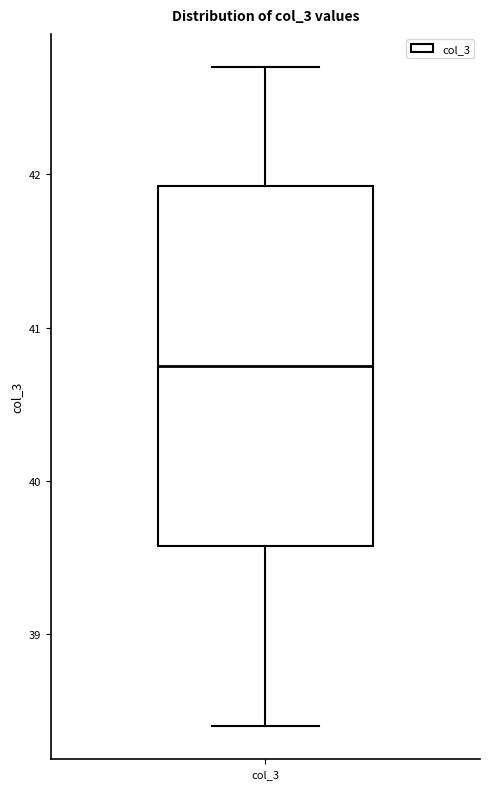

Transcribe this box plot: give where the median line is, the range the box spans, and where the two whiskers end, as read against the y-axis. The values are not printed on the chart, so give them approximately, as read against the axis.

median 40.8, box 39.6 to 41.9, whiskers 38.4 to 42.7